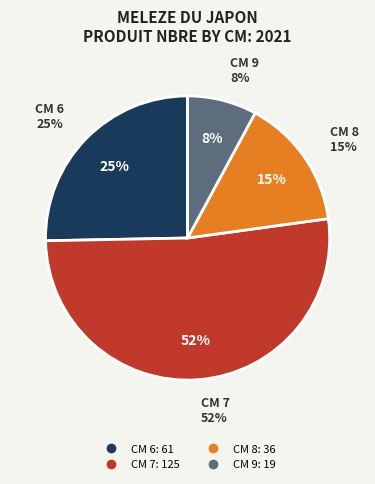

What is the ratio of the value at 6 to the value at 7?

0.5